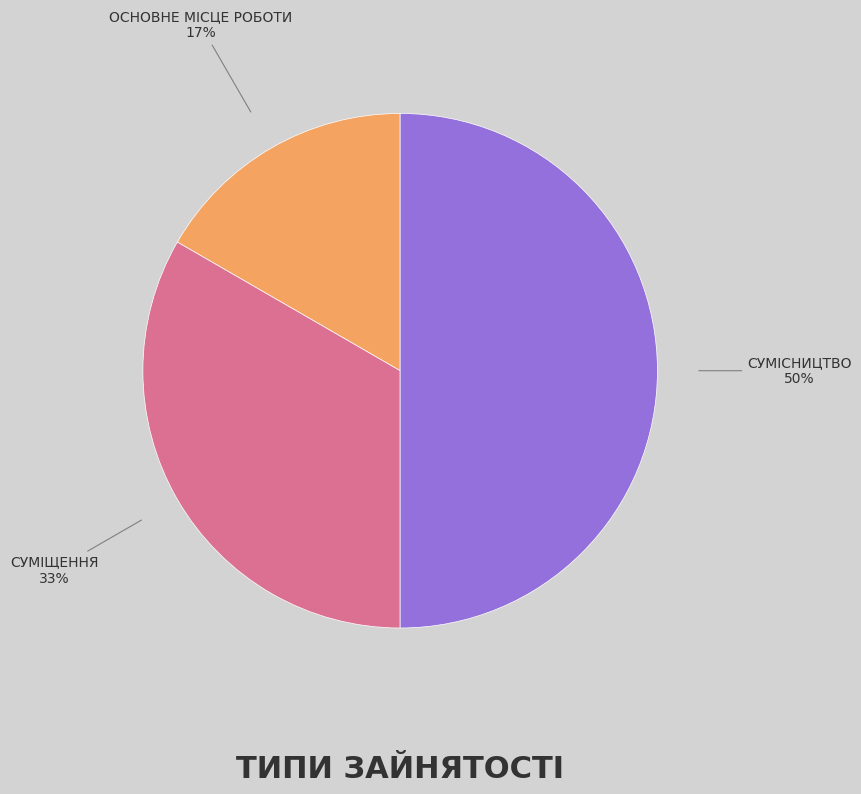

To the nearest percent, what is the average slice percentage?

33%